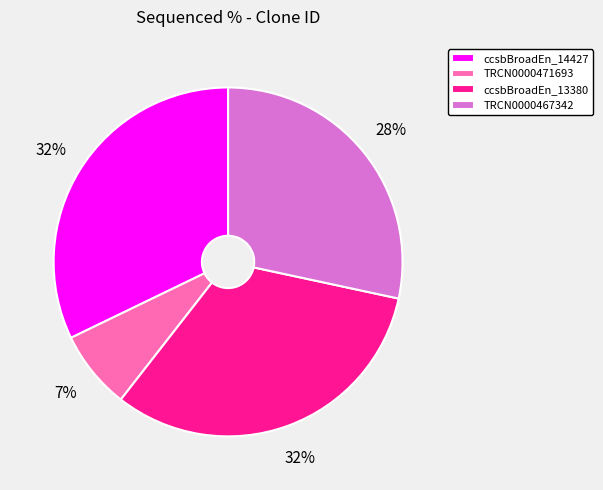

Which has a higher value, ccsbBroadEn_13380 or TRCN0000467342?

ccsbBroadEn_13380